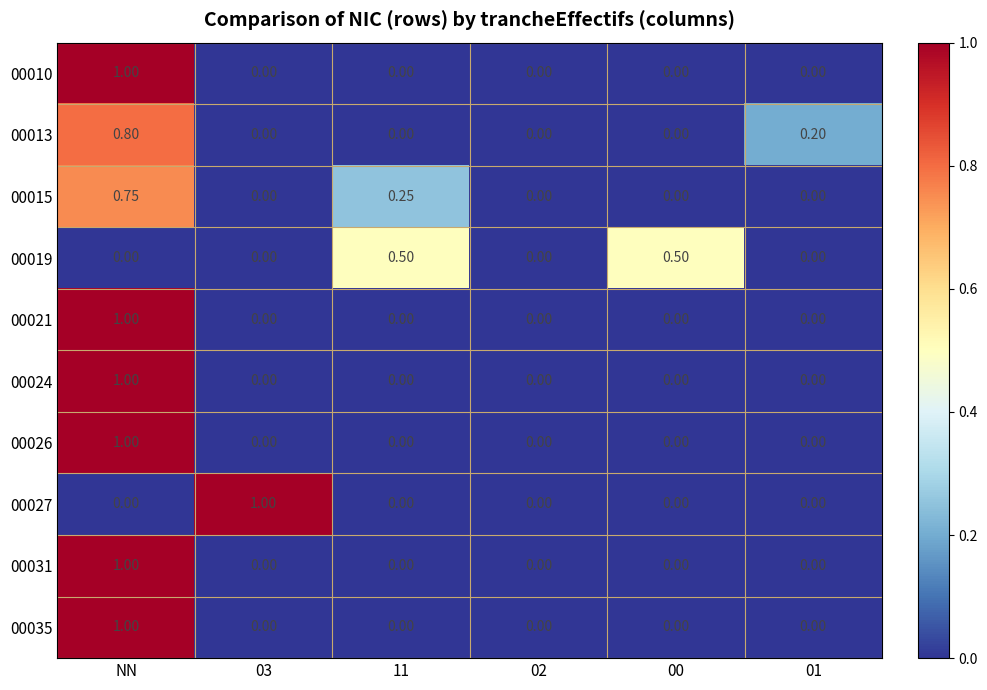

Which category has the highest value in the 00021 series?

NN